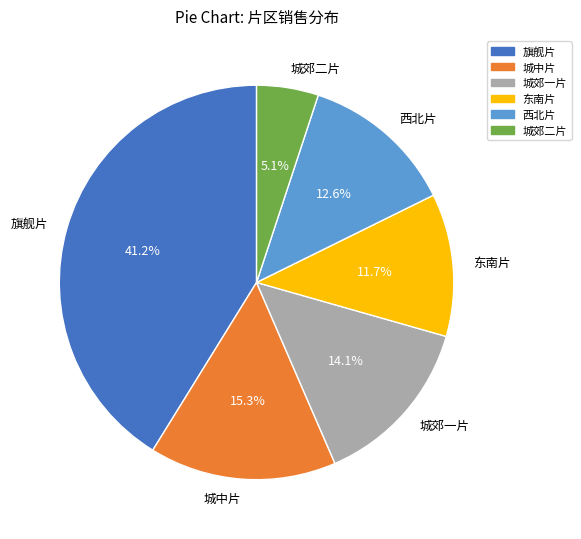

The 旗舰片 slice represents 46% of the pie. True or false?

False